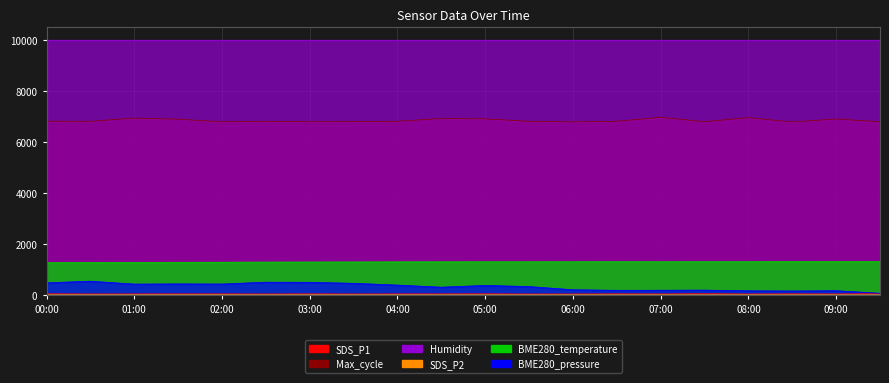

How many values in the BME280_temperature series exceed 1314?

8